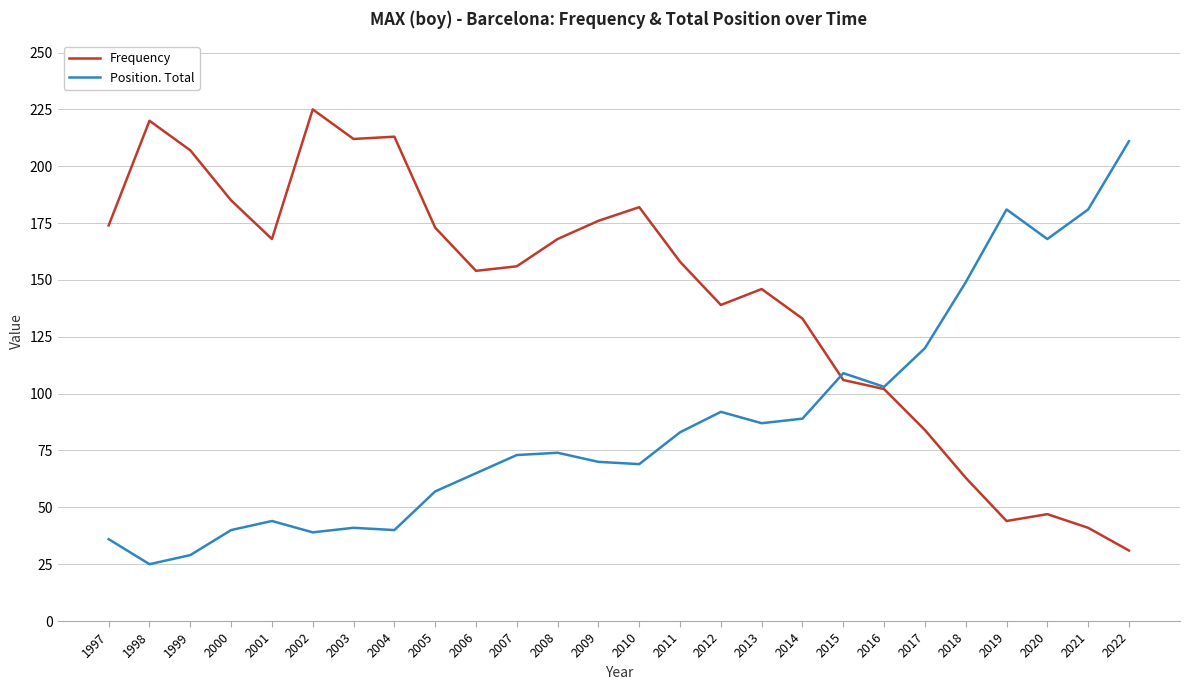

What is the total value across all series at 2001?

212